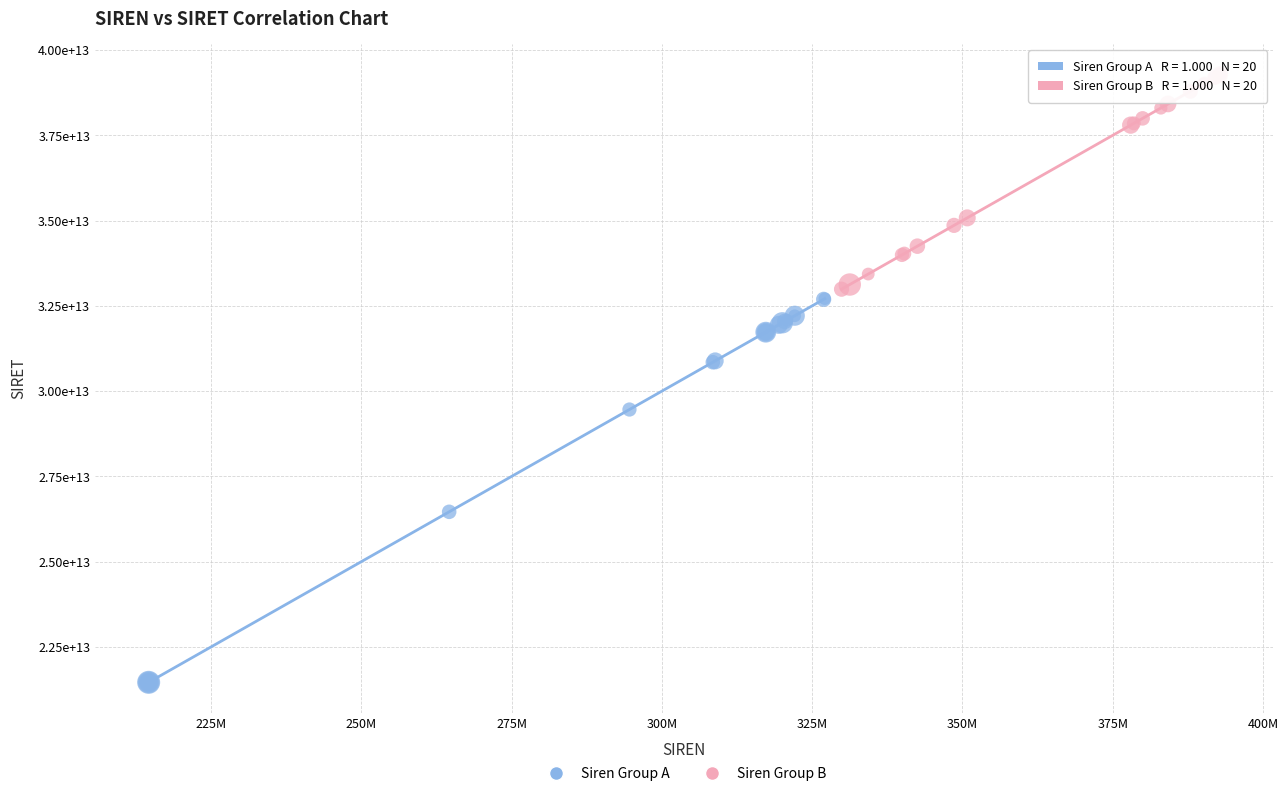

What are all the series names shown in the legend?

Siren Group A, Siren Group B